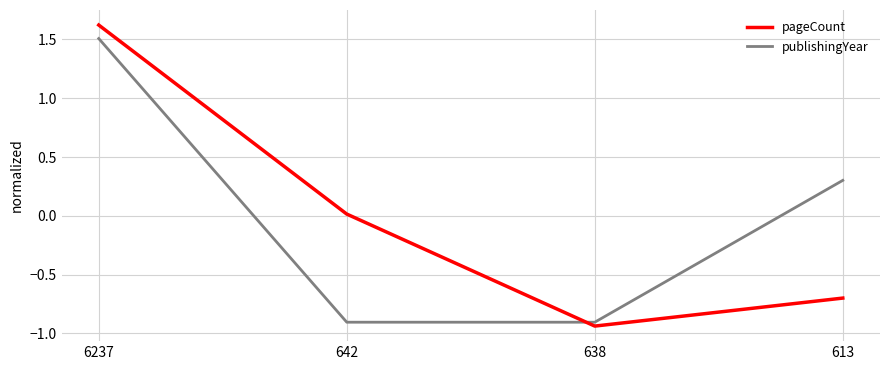

Between which two adjacent categories do publishingYear and pageCount first intersect?

642 and 638